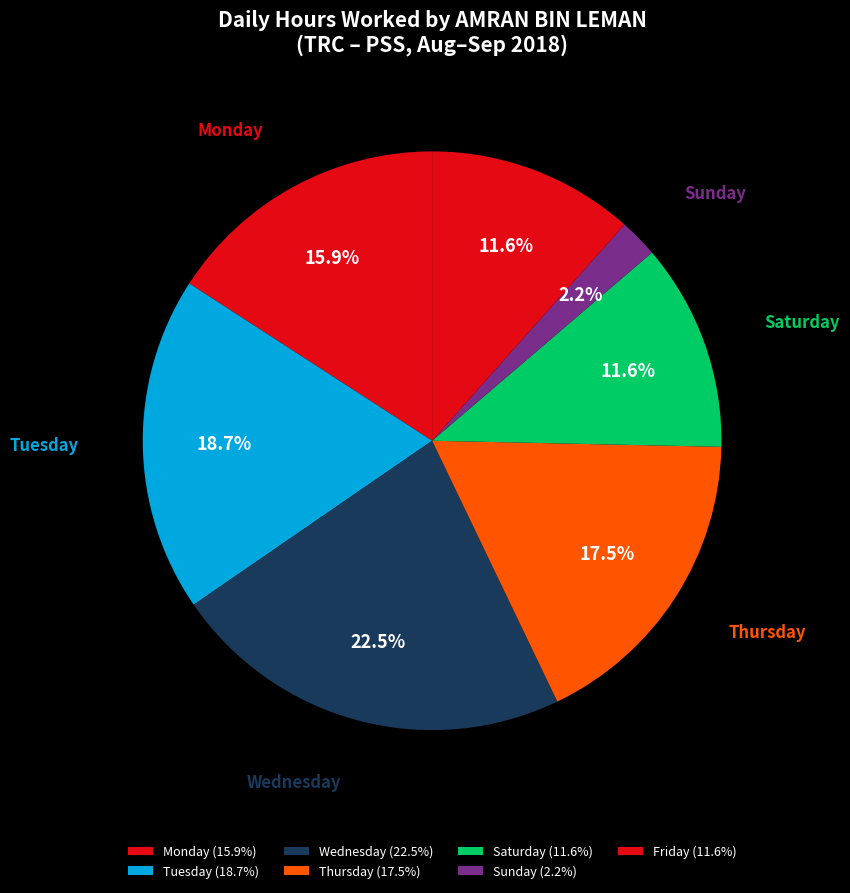

Count the number of slices in the pie.

7